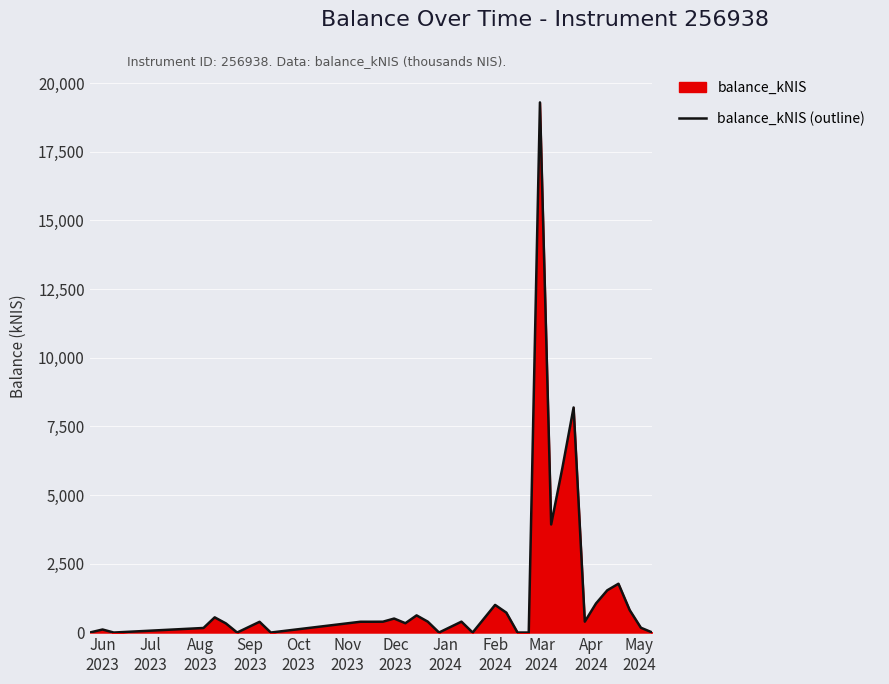

What is the difference between the maximum and minimum values?

19295.3